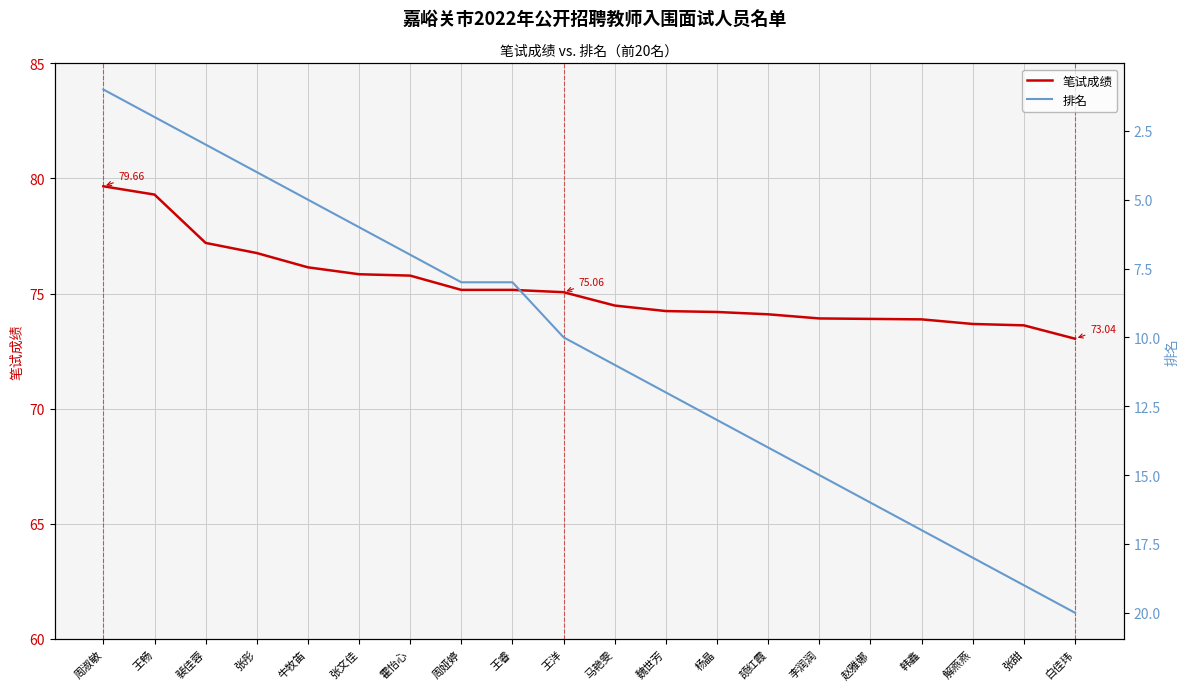

What is the sum of all 排名 values?

209.0